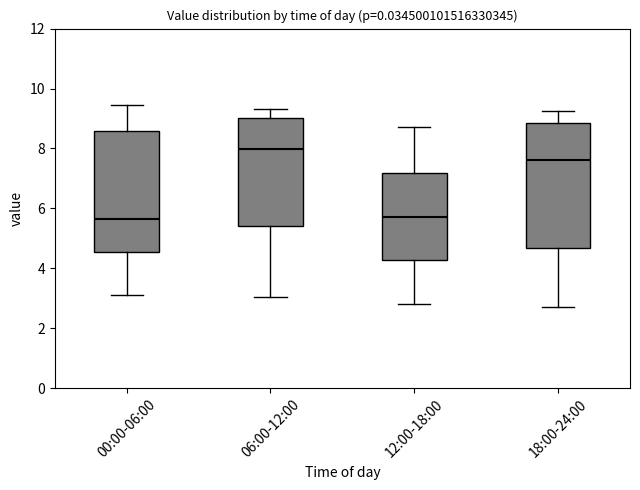

Reading left to right, transcribe this box plot: for each box, give where its median line is, the range the box spans, and where its two whiskers end, as read against the y-axis. The values are not printed on the chart, so give them approximately, as read against the axis.

00:00-06:00: median 5.6, box 4.6 to 8.6, whiskers 3.2 to 9.4
06:00-12:00: median 8.0, box 5.4 to 9.0, whiskers 3.0 to 9.4
12:00-18:00: median 5.8, box 4.2 to 7.2, whiskers 2.8 to 8.8
18:00-24:00: median 7.6, box 4.6 to 8.8, whiskers 2.8 to 9.2